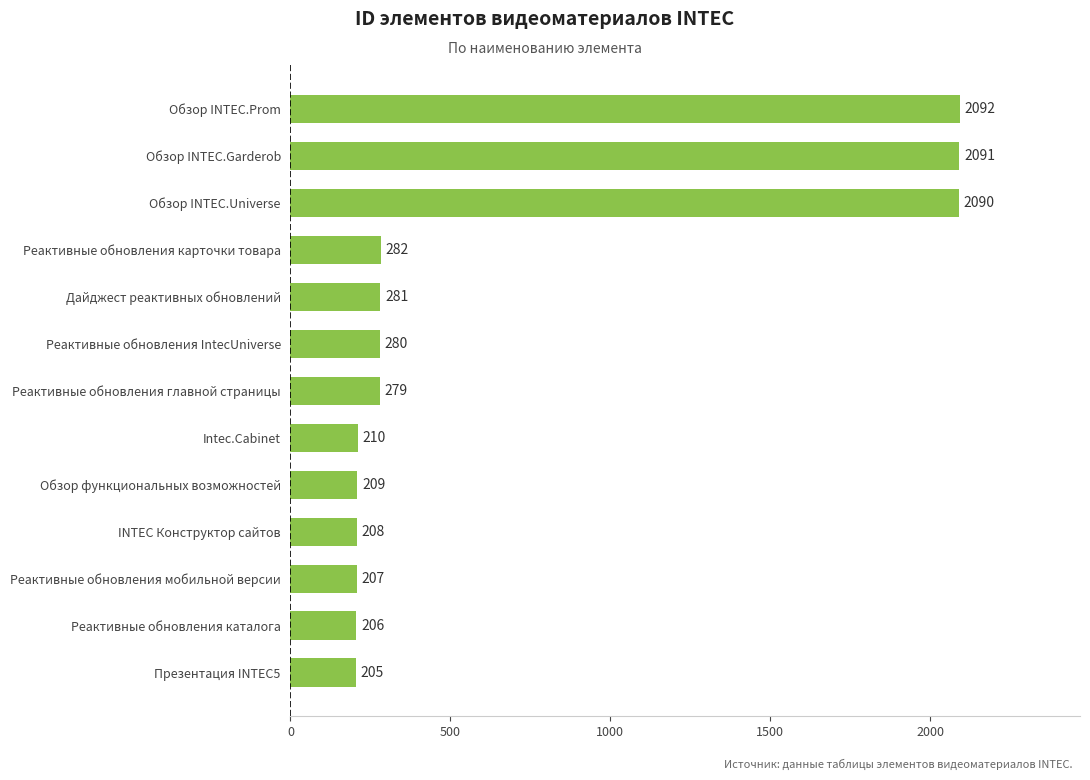

Between Intec.Cabinet and Обзор INTEC.Prom, which is larger?

Обзор INTEC.Prom